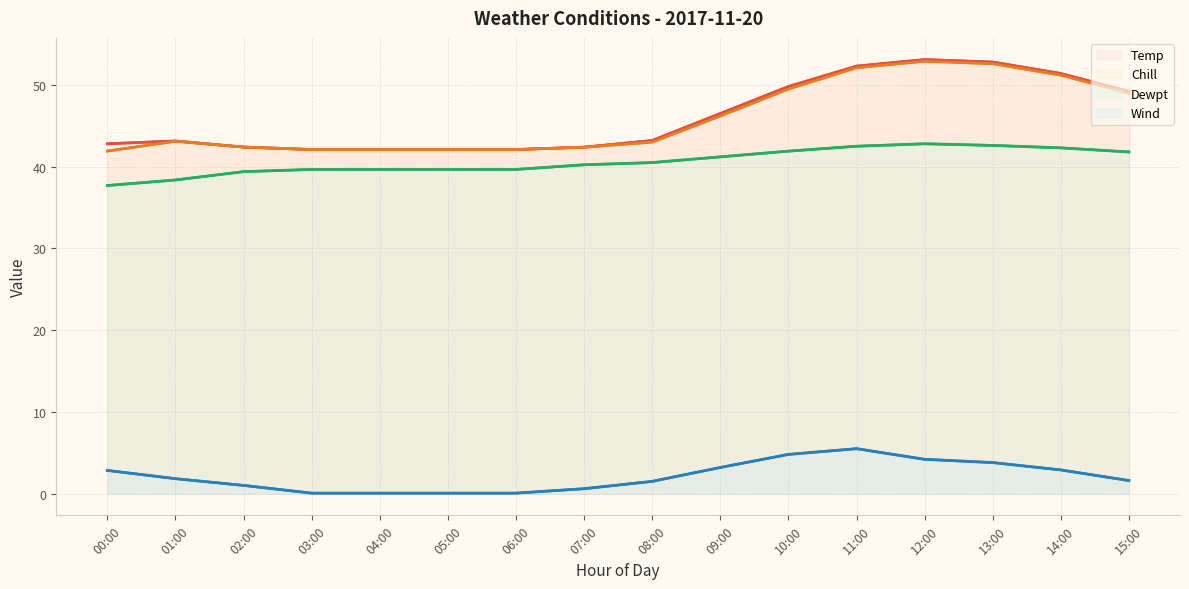

Reading left to right, transcribe all the data shown in this chart.

Temp: 42.8	43.1	42.4	42.1	42.1	42.1	42.1	42.4	43.2	46.5	49.8	52.3	53.1	52.8	51.4	49.2
Chill: 41.9	43.1	42.4	42.1	42.1	42.1	42.1	42.4	43.0	46.2	49.5	52.1	52.9	52.6	51.2	49.0
Dewpt: 37.7	38.4	39.4	39.7	39.7	39.7	39.7	40.2	40.5	41.2	41.9	42.5	42.8	42.6	42.3	41.8
Wind: 2.8	1.8	1.0	0.1	0.1	0.1	0.1	0.6	1.5	3.2	4.8	5.5	4.2	3.8	2.9	1.6